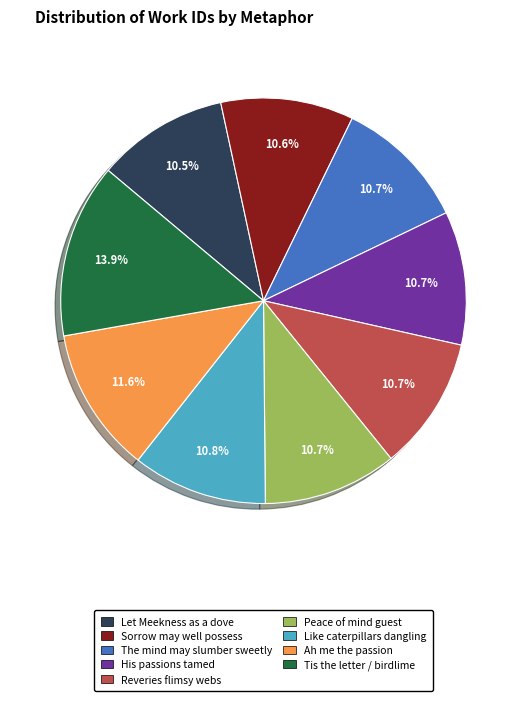

How many segments does this pie chart have?

9